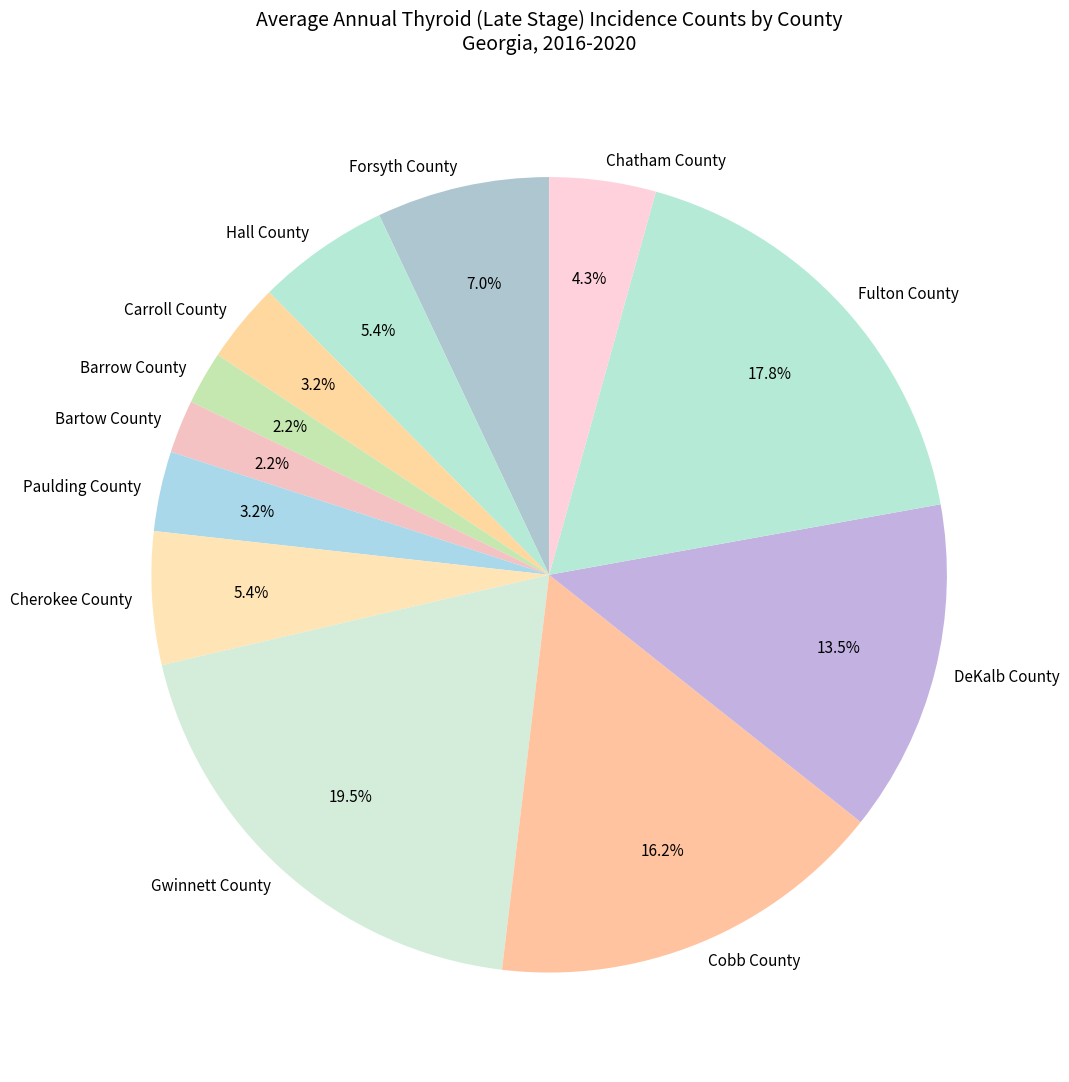

To the nearest percent, what is the difference between the Bartow County and Cobb County slice percentages?

14%